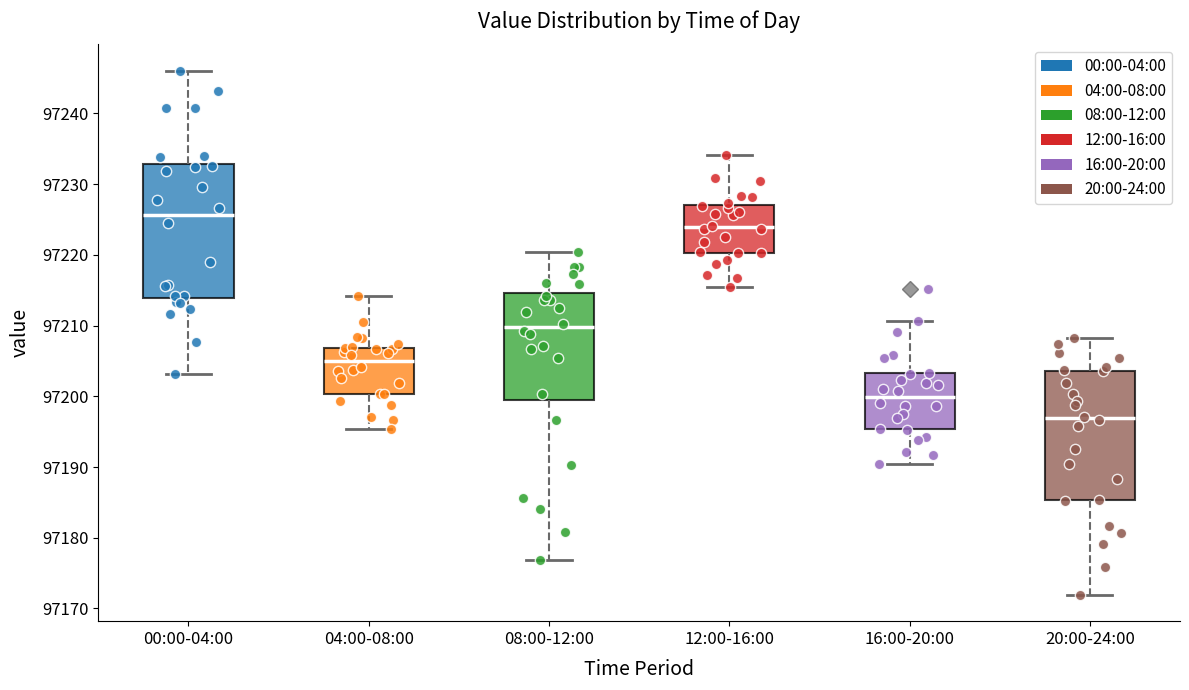

Reading left to right, transcribe this box plot: for each box, give where its median line is, the range the box spans, and where its two whiskers end, as read against the y-axis. The values are not printed on the chart, so give them approximately, as read against the axis.

00:00-04:00: median 97226, box 97214 to 97233, whiskers 97203 to 97246
04:00-08:00: median 97205, box 97200 to 97207, whiskers 97195 to 97214
08:00-12:00: median 97210, box 97199 to 97215, whiskers 97177 to 97220
12:00-16:00: median 97224, box 97220 to 97227, whiskers 97215 to 97234
16:00-20:00: median 97200, box 97195 to 97203, whiskers 97190 to 97211
20:00-24:00: median 97197, box 97185 to 97204, whiskers 97172 to 97208